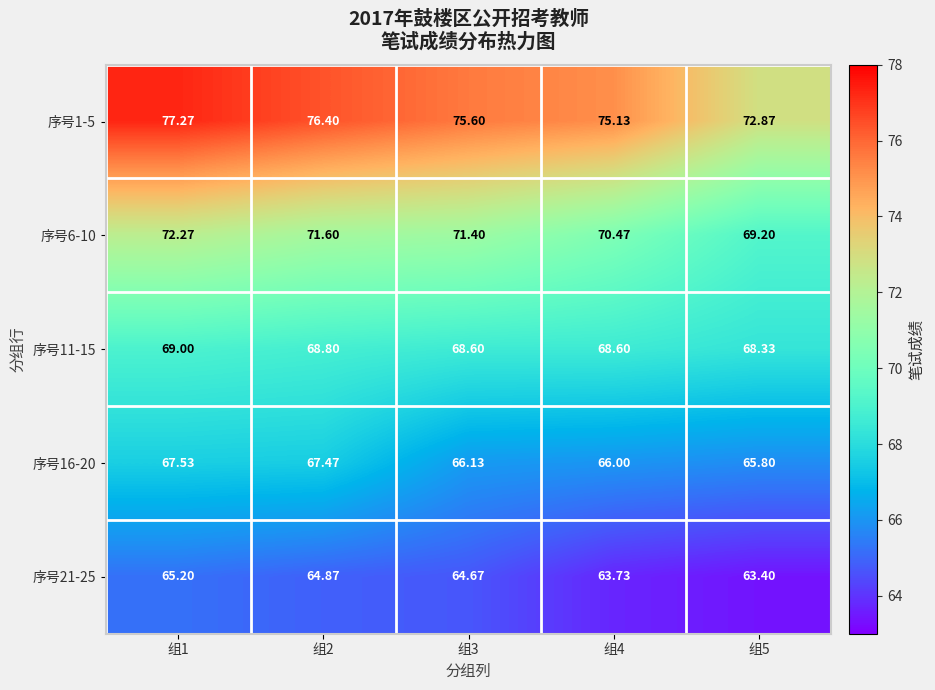

Reading left to right, list all the values displayed in this chart.

序号1-5: 组1=77.3	组2=76.4	组3=75.6	组4=75.1	组5=72.9
序号6-10: 组1=72.3	组2=71.6	组3=71.4	组4=70.5	组5=69.2
序号11-15: 组1=69.0	组2=68.8	组3=68.6	组4=68.6	组5=68.3
序号16-20: 组1=67.5	组2=67.5	组3=66.1	组4=66.0	组5=65.8
序号21-25: 组1=65.2	组2=64.9	组3=64.7	组4=63.7	组5=63.4